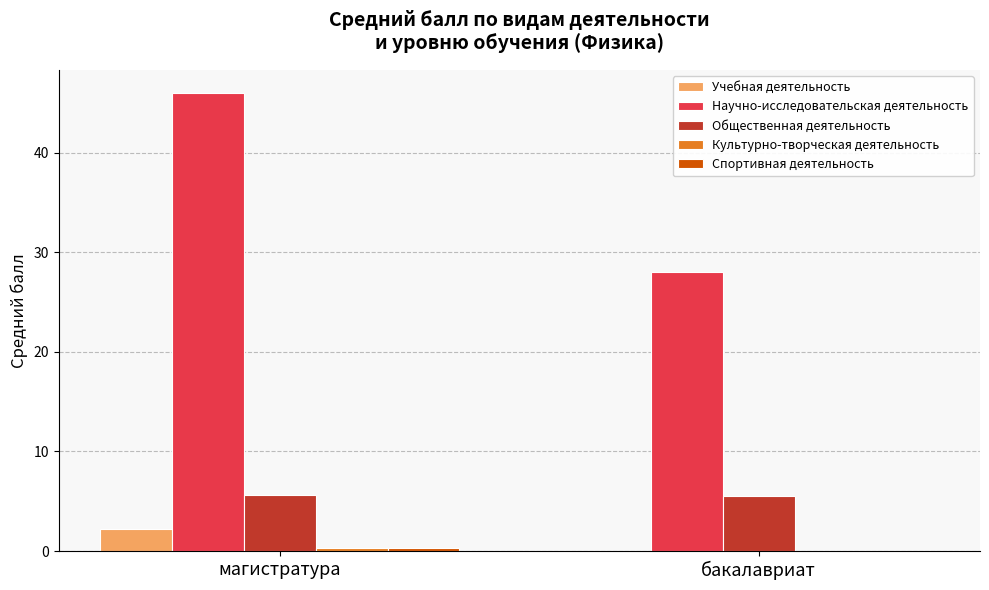

The Общественная деятельность series shows 8.3 at бакалавриат. True or false?

False